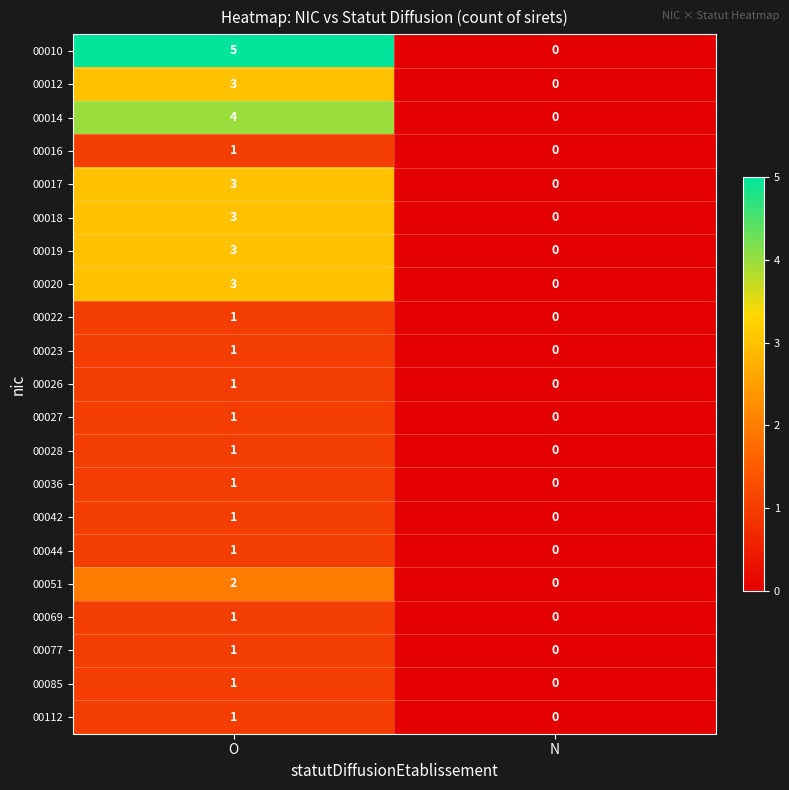

Which category has the highest value across all series?

O